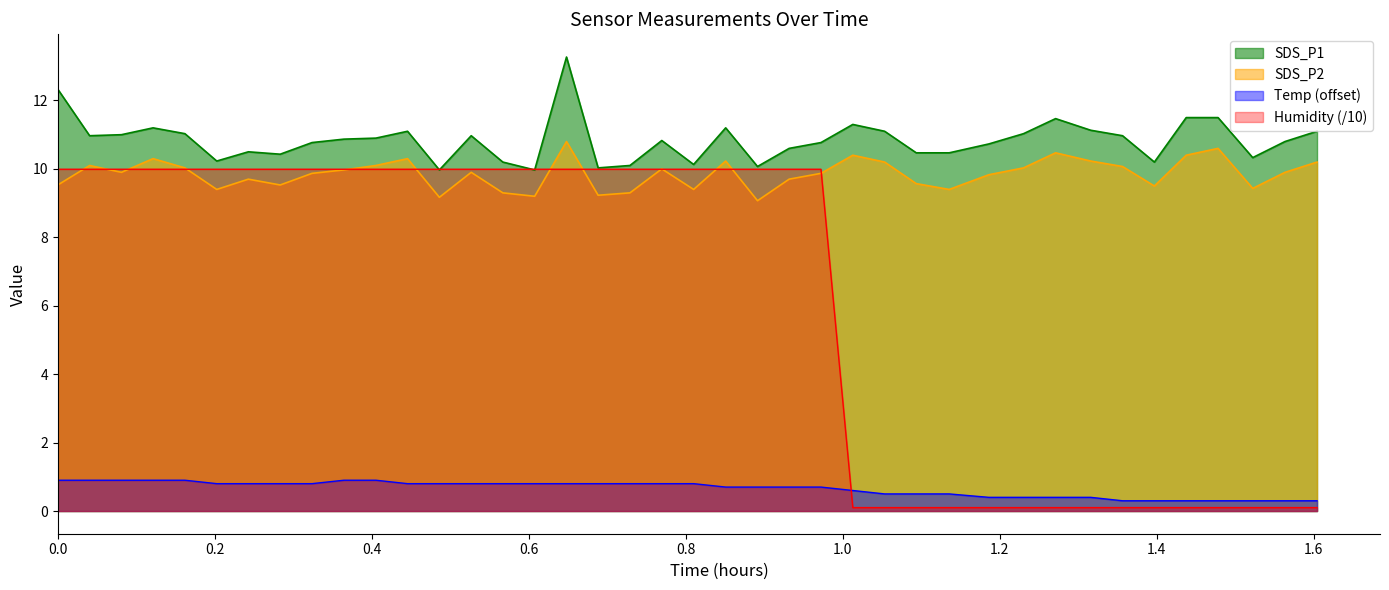

Which series has the widest spread of values?

Humidity (/10)